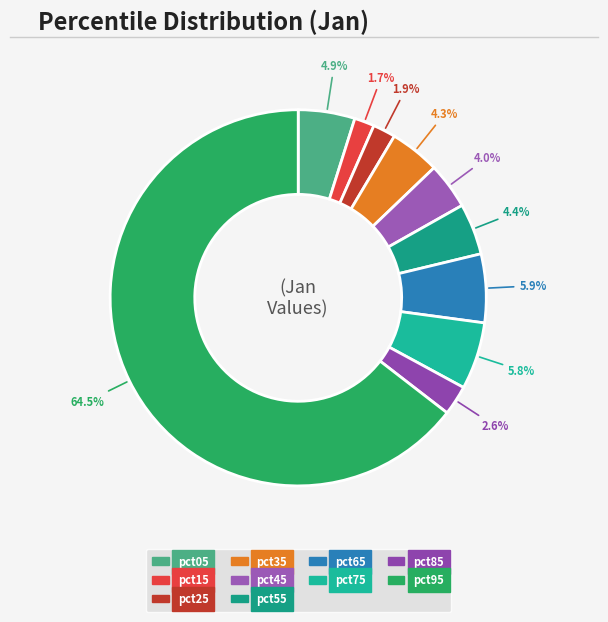

The pct45 slice represents 11% of the pie. True or false?

False